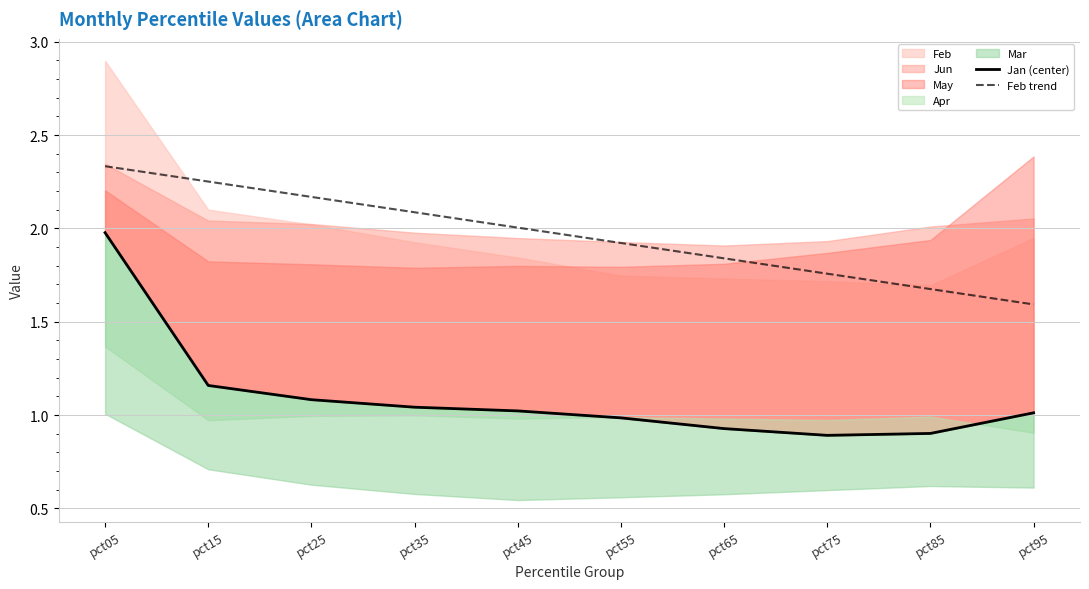

List the series in order of their overall mean, lowest first.

Jan (center), Feb trend